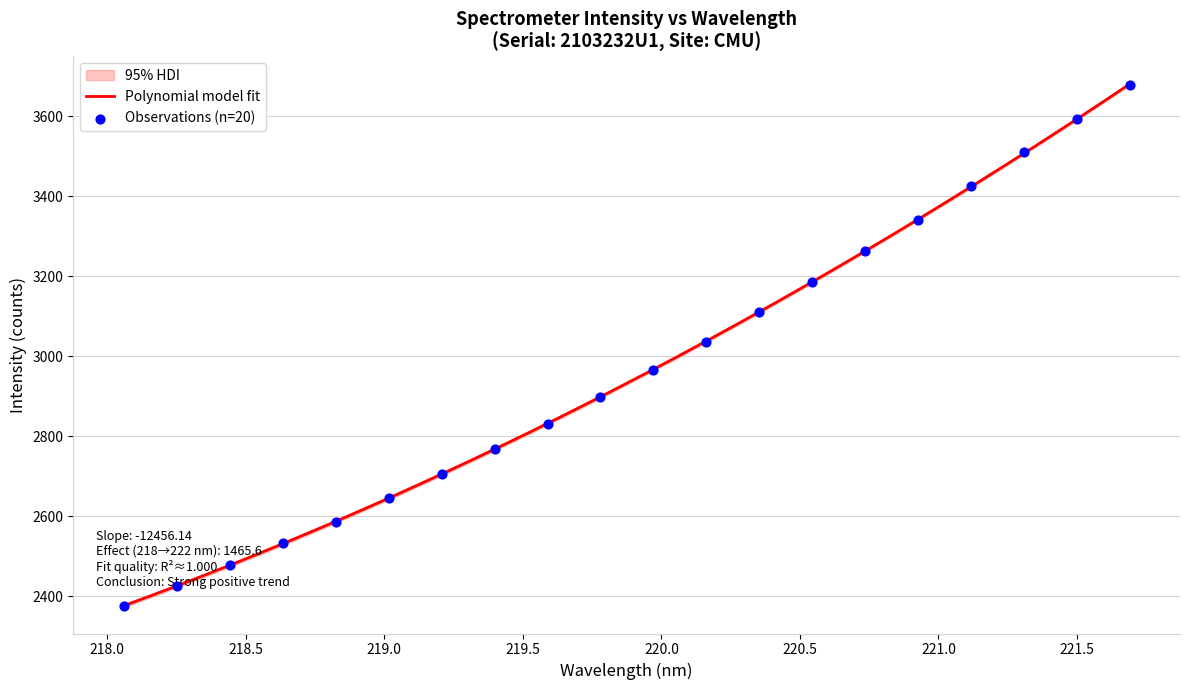

What is the maximum value for Polynomial model fit?

3680.5